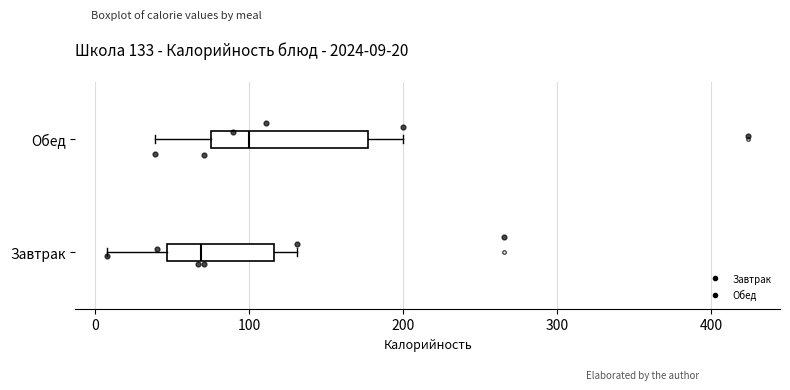

Which box's median line is the furthest to the right?

Обед